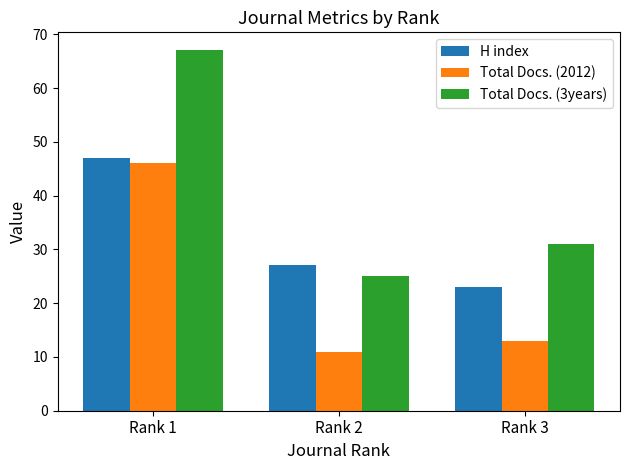

Which series has the largest total across all categories?

Total Docs. (3years)